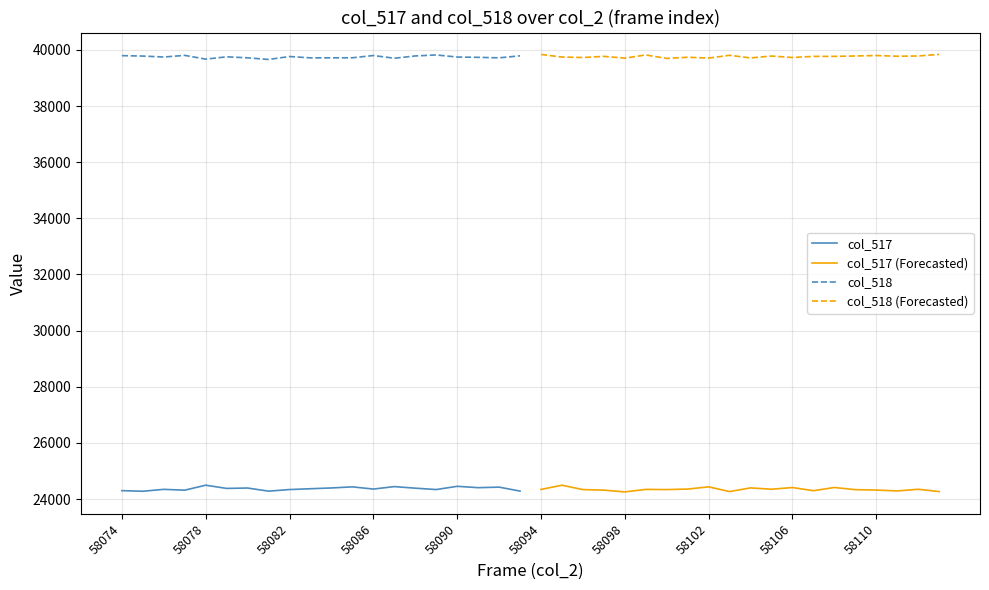

How many distinct data groups are displayed?

4